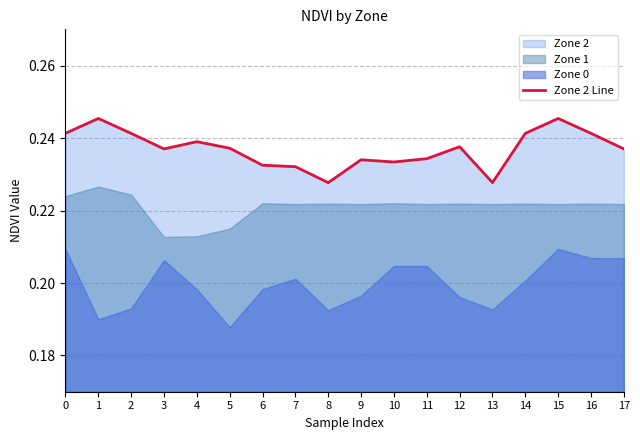

True or false: there are more than 1 points higher than both neighbors.

True